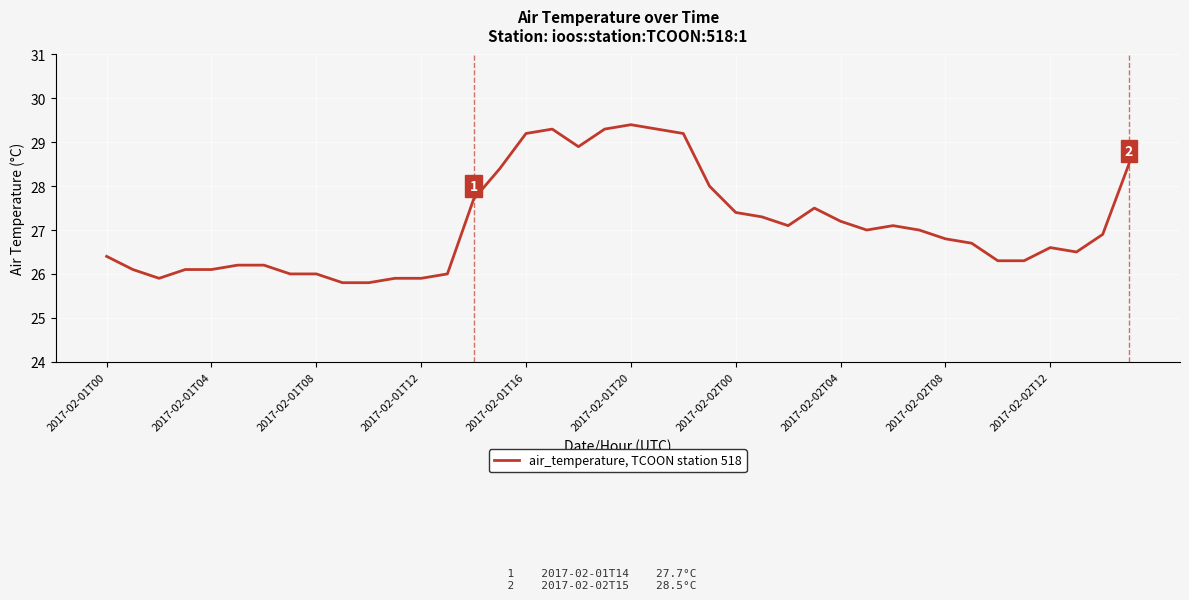

What is the minimum value shown in the chart?

25.8